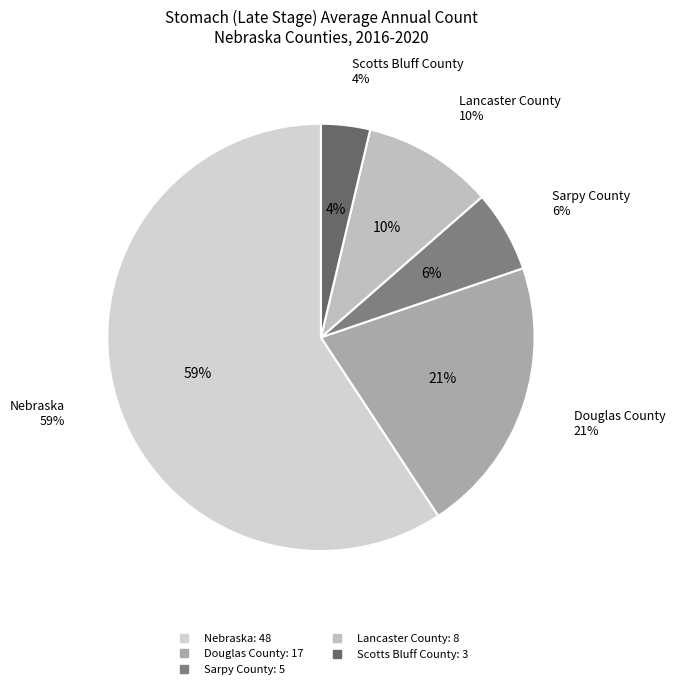

What is the total percentage of Scotts Bluff County and Douglas County?

24.7%